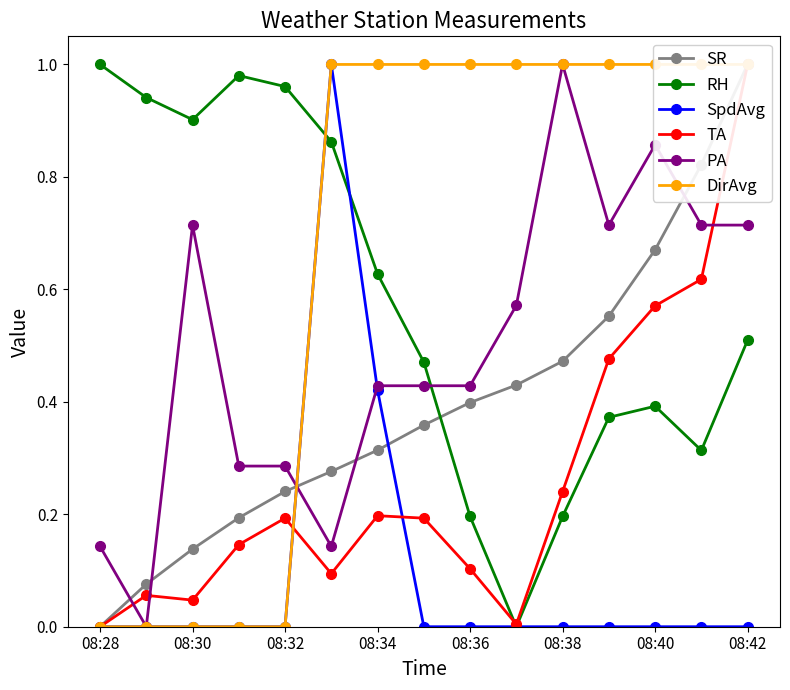

What is the difference between the maximum and minimum values in the SpdAvg series?

1.0